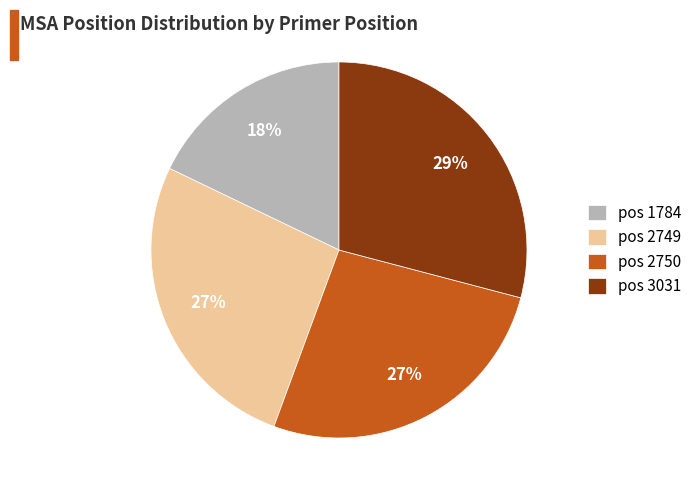

Does any single category account for the majority?

No